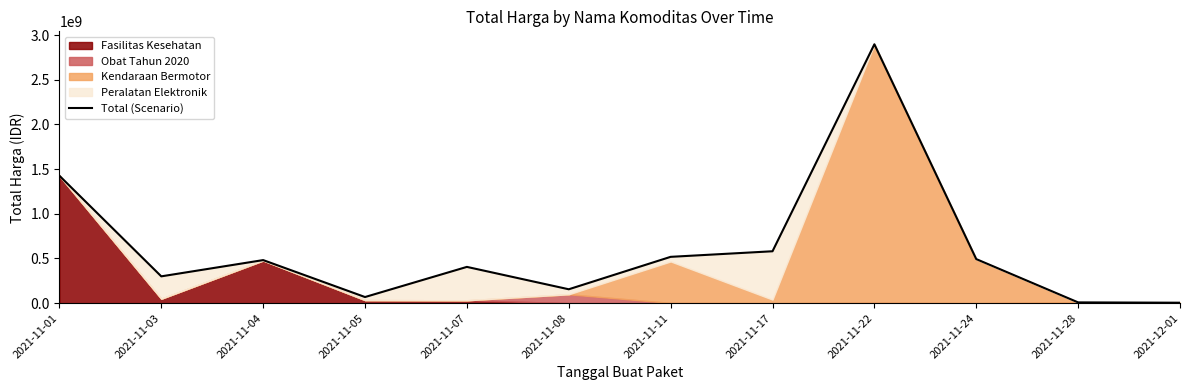

What is the difference between the second highest and second lowest values?

1417125400